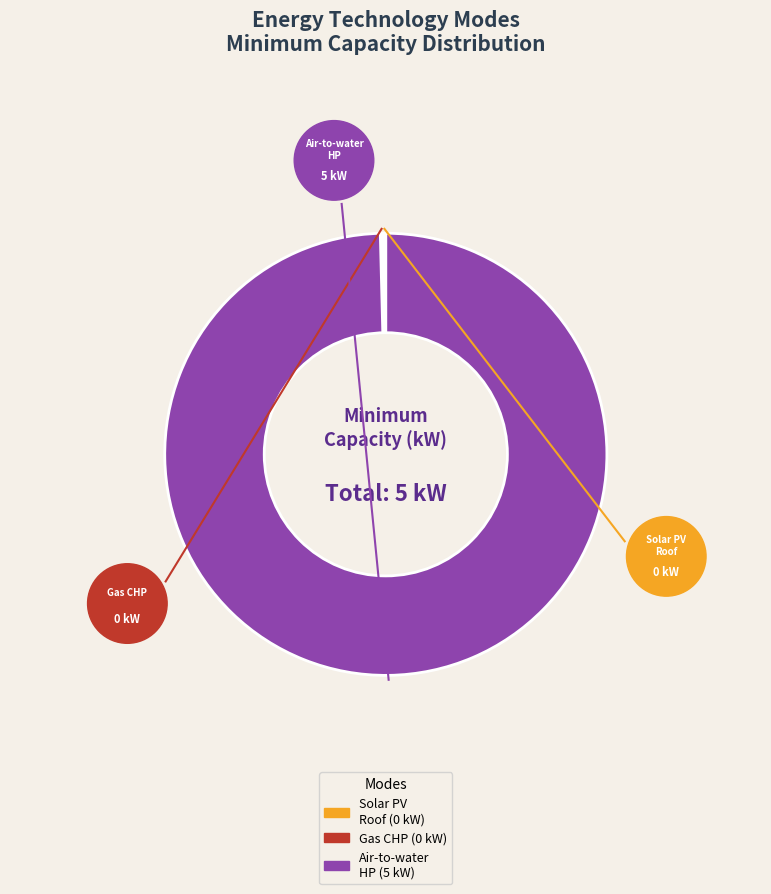

Does any single category account for the majority?

Yes